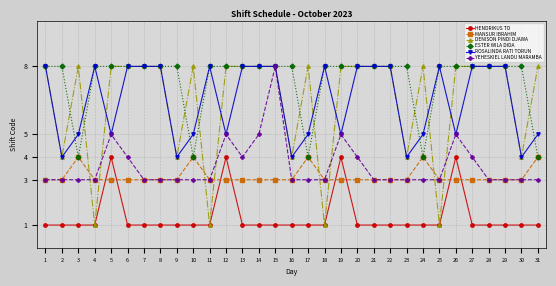

What is the smallest value displayed?

1